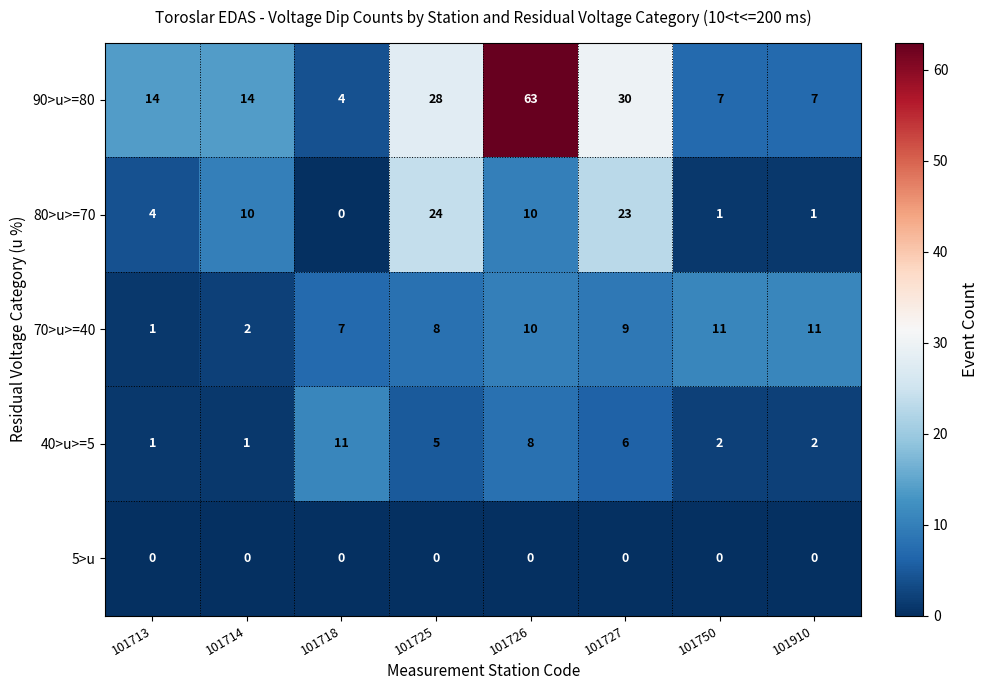

At which label does 70>u>=40 first exceed 9?

101726